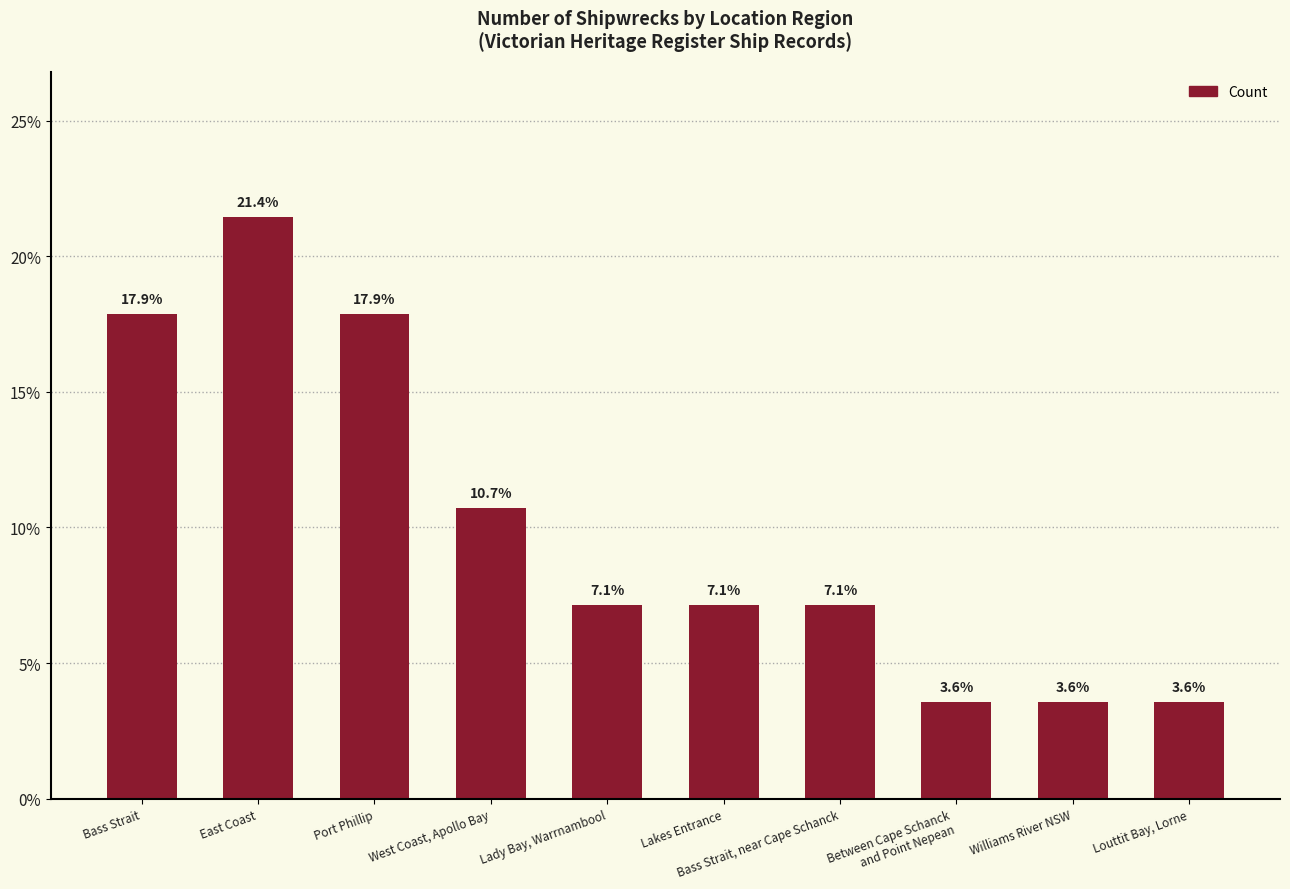

Are the bars grouped side by side (vs. stacked)?

No